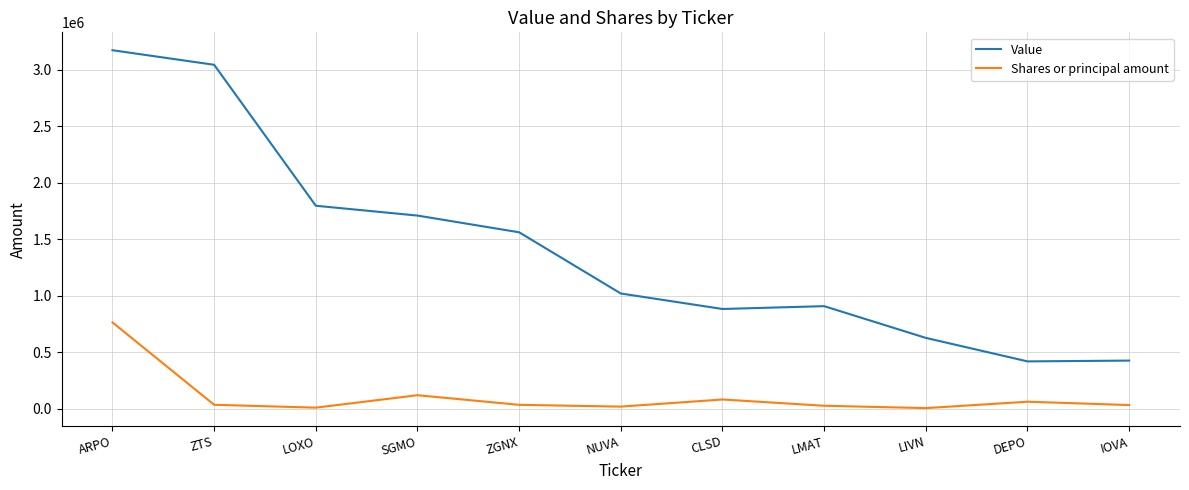

Is the value of Shares or principal amount at ARPO greater than the value of Value at ZGNX?

No